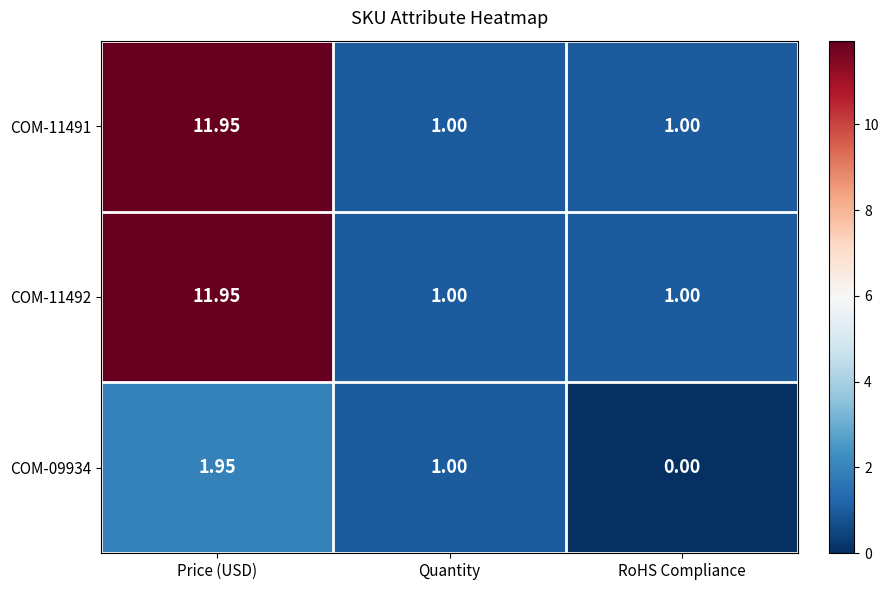

At which category does the chart reach its minimum across all series?

RoHS Compliance